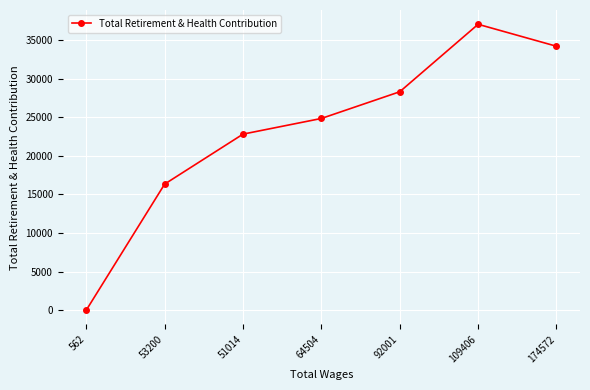

How many lines are shown in the chart?

1